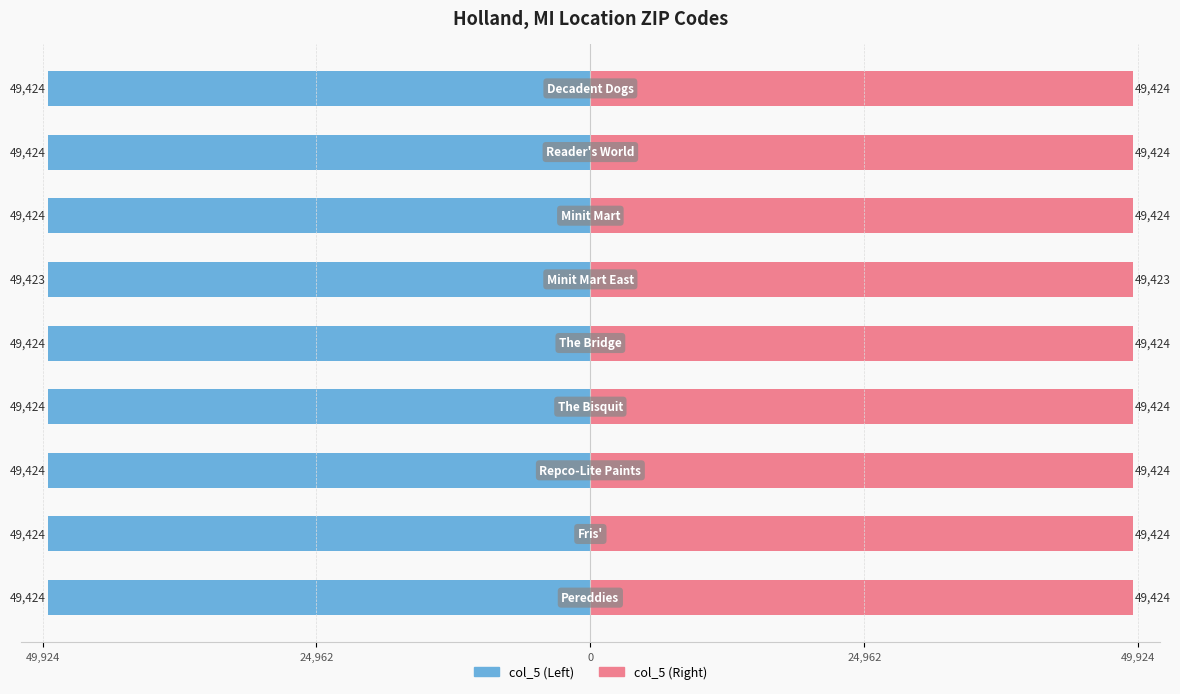

List the labels in order of value, smallest first.

Minit Mart East, Pereddies, Fris', Repco-Lite Paints, The Bisquit, The Bridge, Minit Mart, Reader's World, Decadent Dogs